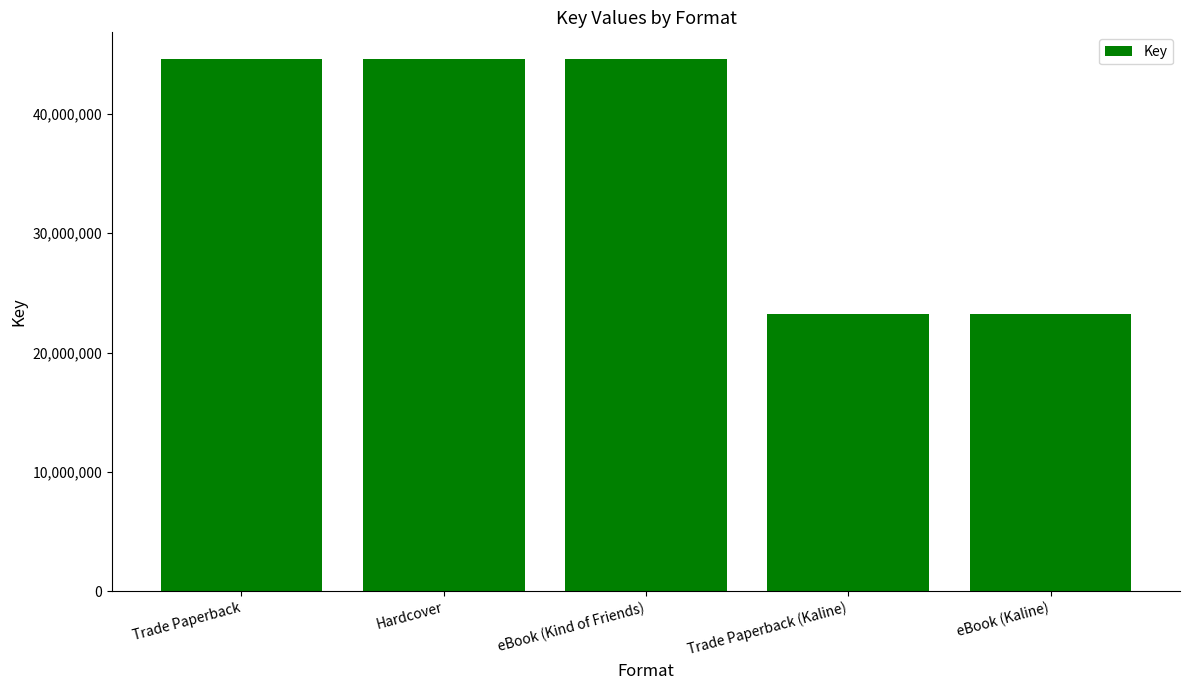

Does the chart contain stacked bars?

No